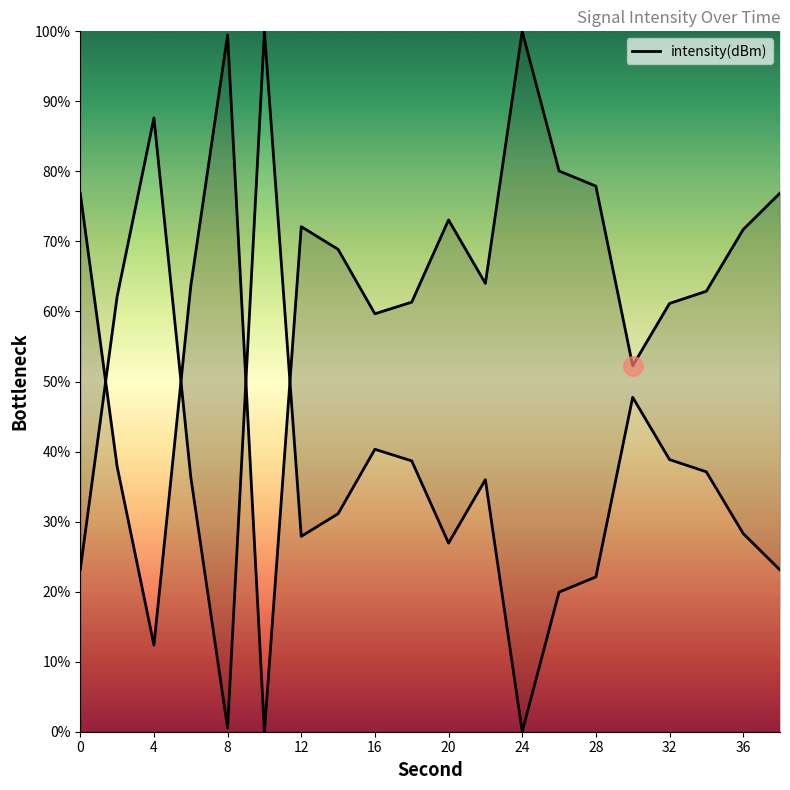

What is the sum of all values?

1272.2